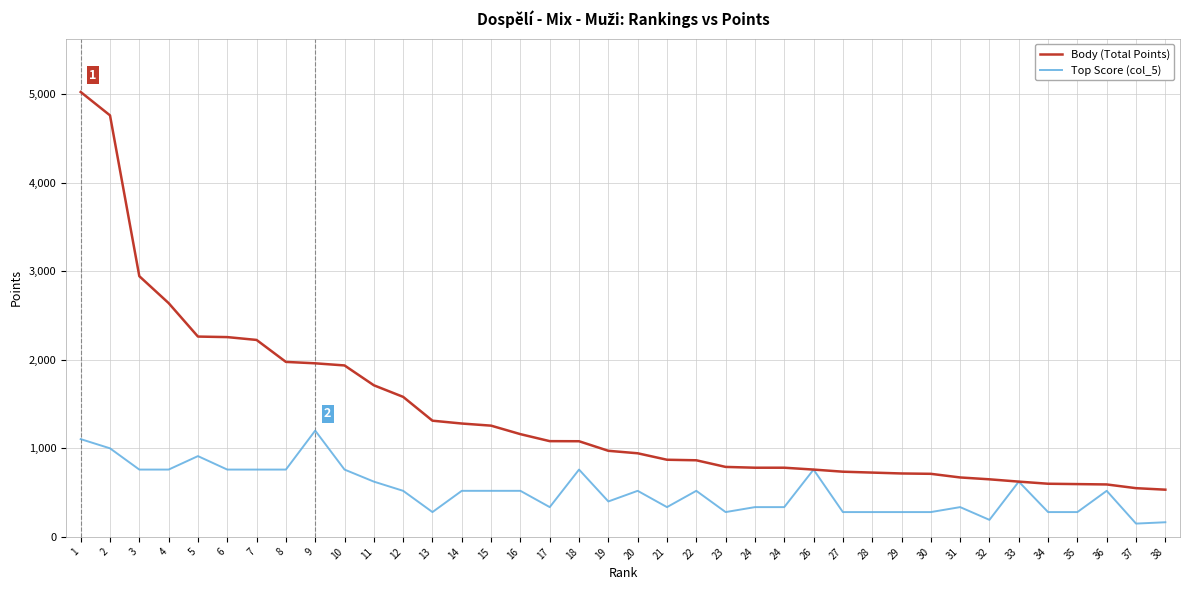

How many lines are shown in the chart?

2